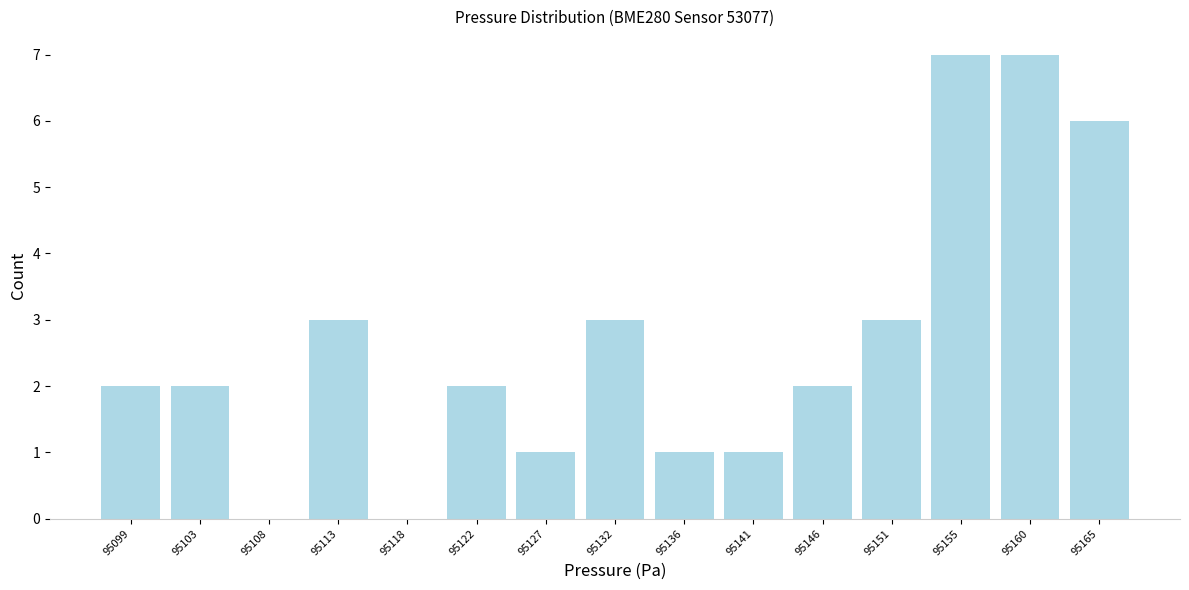

Reading right to left, extract all data points from this chart.

95165=6	95160=7	95155=7	95151=3	95146=2	95141=1	95136=1	95132=3	95127=1	95122=2	95118=0	95113=3	95108=0	95103=2	95099=2